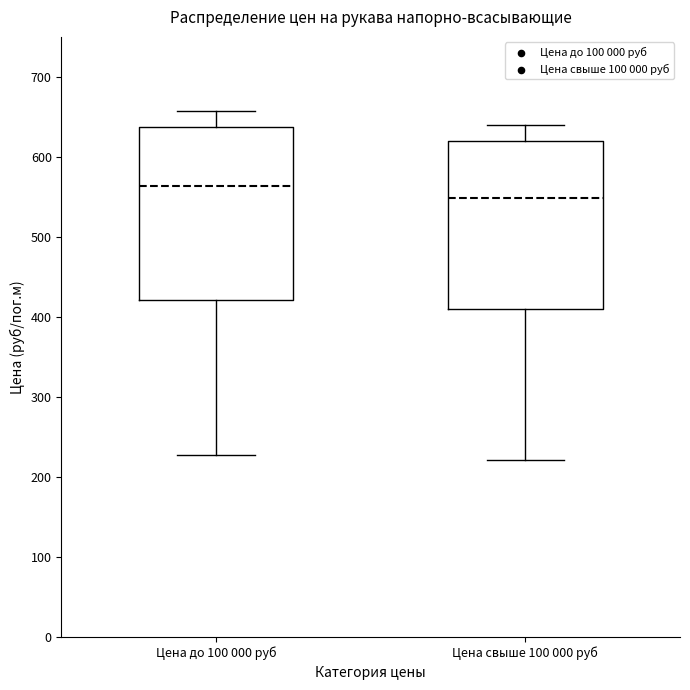

Which box has the lowest median line?

Цена свыше 100 000 руб